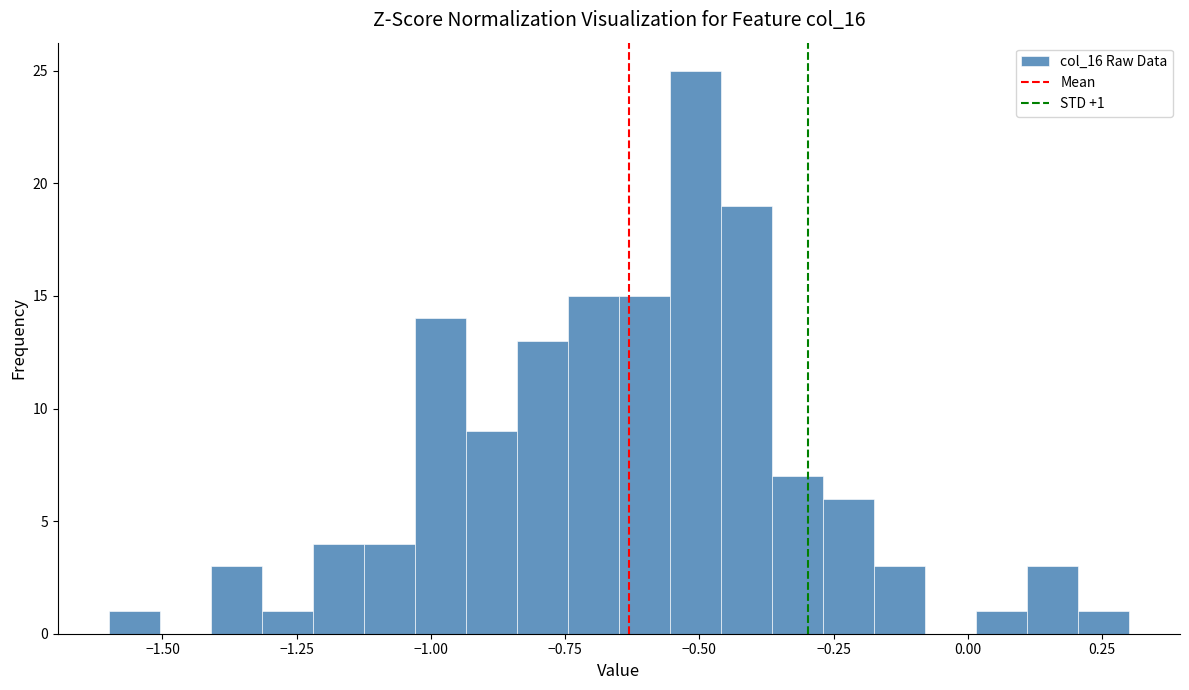

Around what value on the x-axis is the tallest bar? Give the approximate position of its centre, as read against the axis.

-0.50